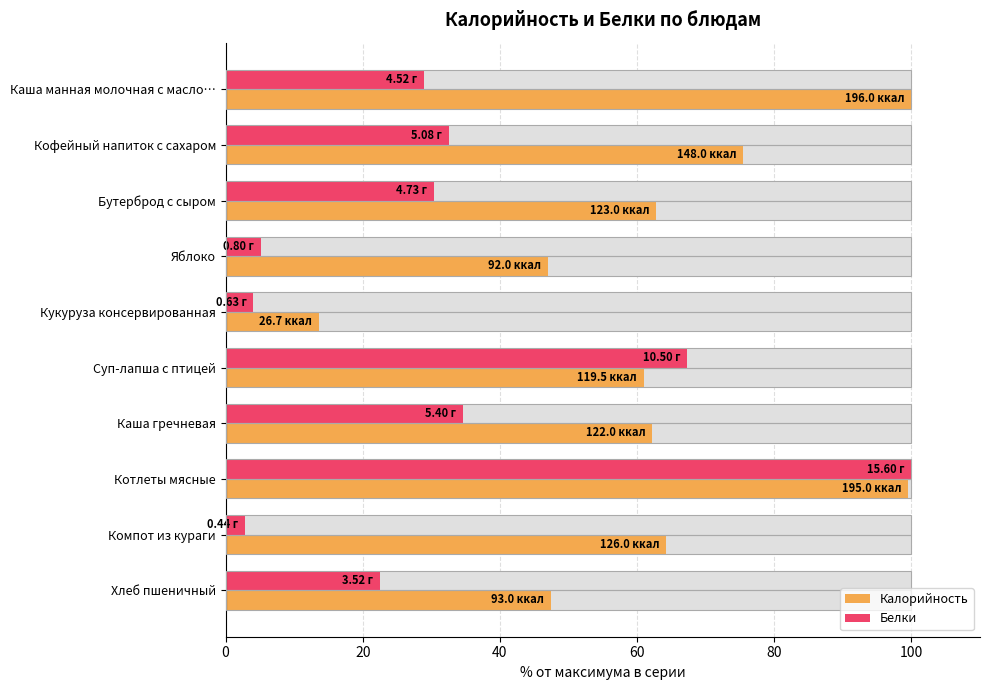

Which series changed the most between Бутерброд с сыром and Яблоко?

Белки